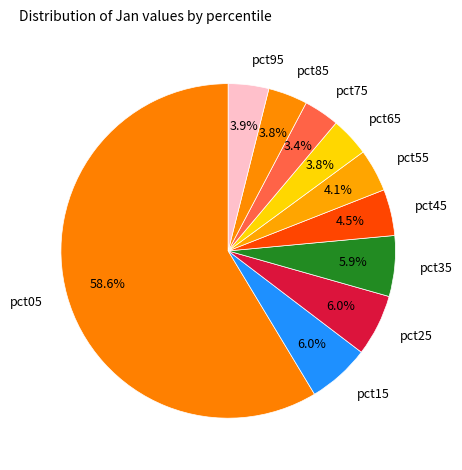

To the nearest percent, what is the difference between the pct35 and pct05 slice percentages?

53%